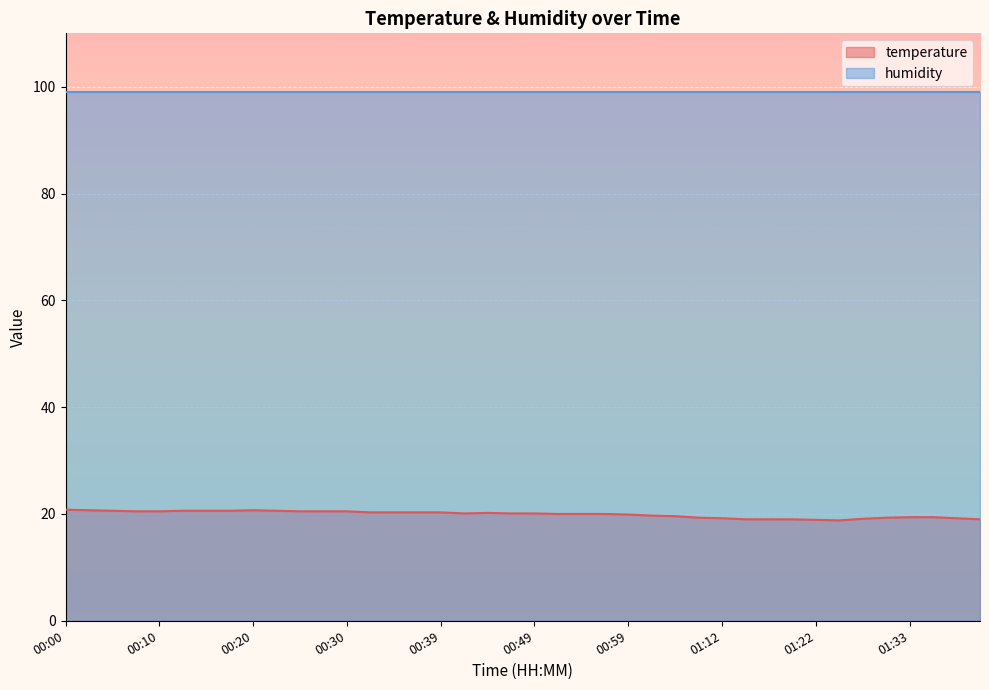

Rank the categories by value from highest to lowest.

00:00, 00:03, 00:20, 00:05, 00:13, 00:15, 00:17, 00:22, 00:08, 00:10, 00:25, 00:27, 00:30, 00:32, 00:34, 00:37, 00:39, 00:44, 00:42, 00:47, 00:49, 00:52, 00:54, 00:57, 00:59, 01:01, 01:04, 01:33, 01:35, 01:09, 01:30, 01:12, 01:38, 01:28, 01:14, 01:17, 01:19, 01:40, 01:22, 01:25